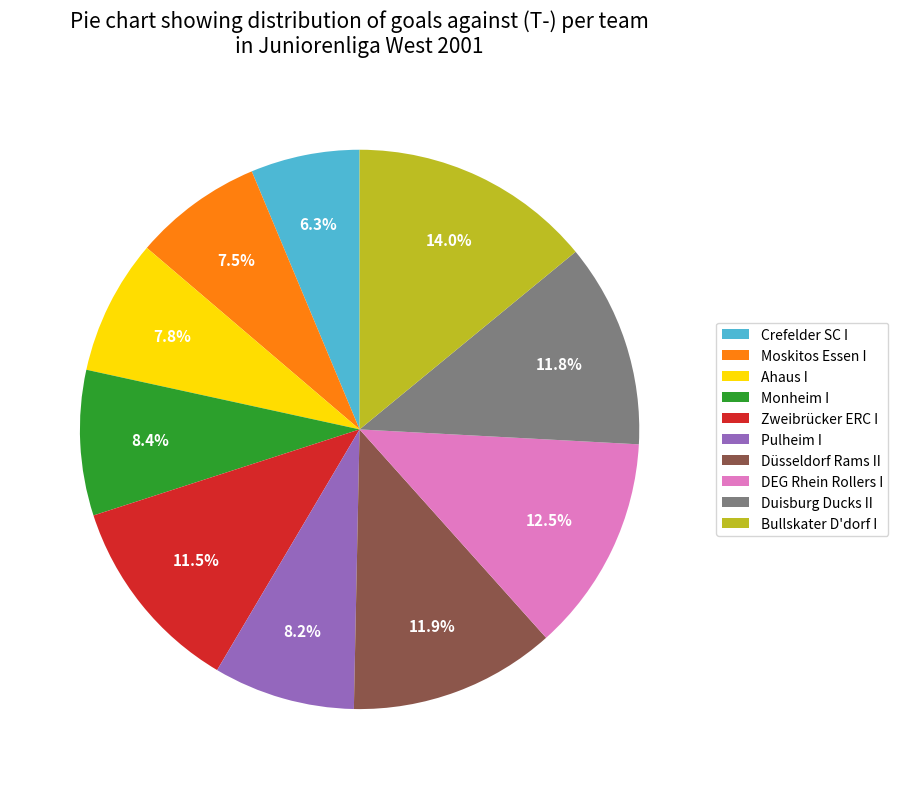

Is there a majority slice in this chart?

No